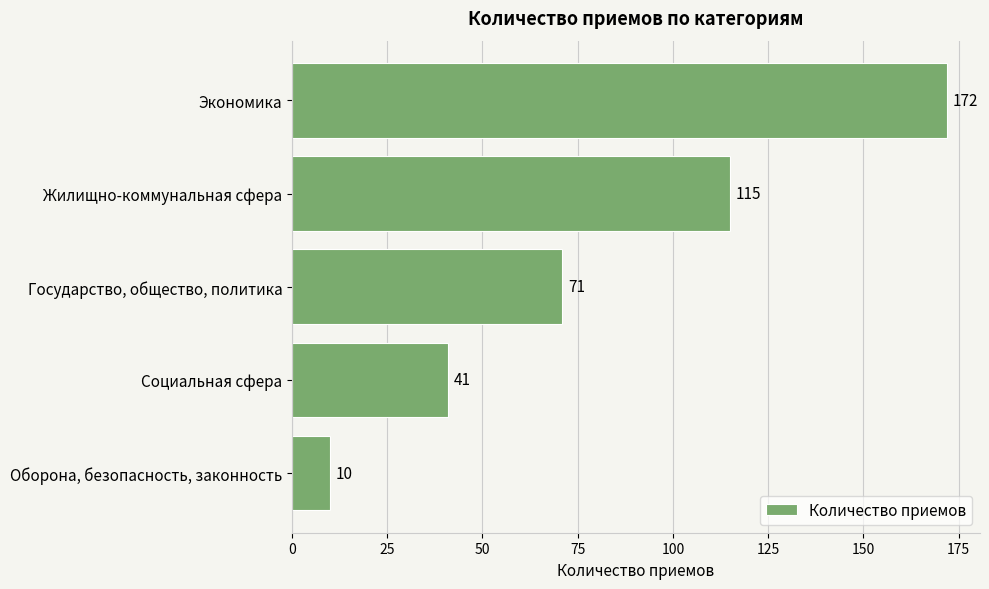

What is the difference between the maximum and minimum values?

162